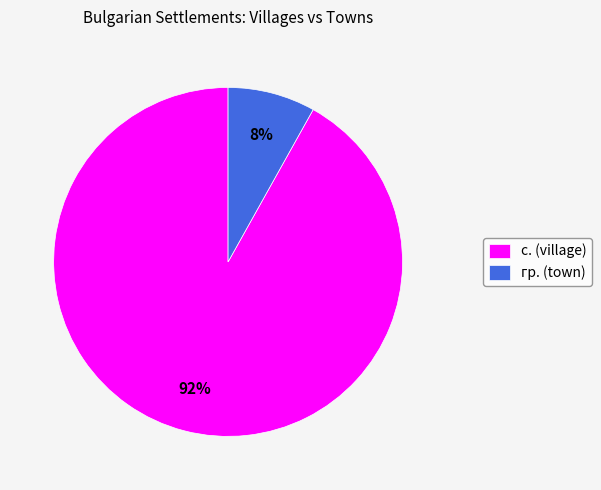

To the nearest percent, what is the difference between the largest and smallest slice percentages?

84%